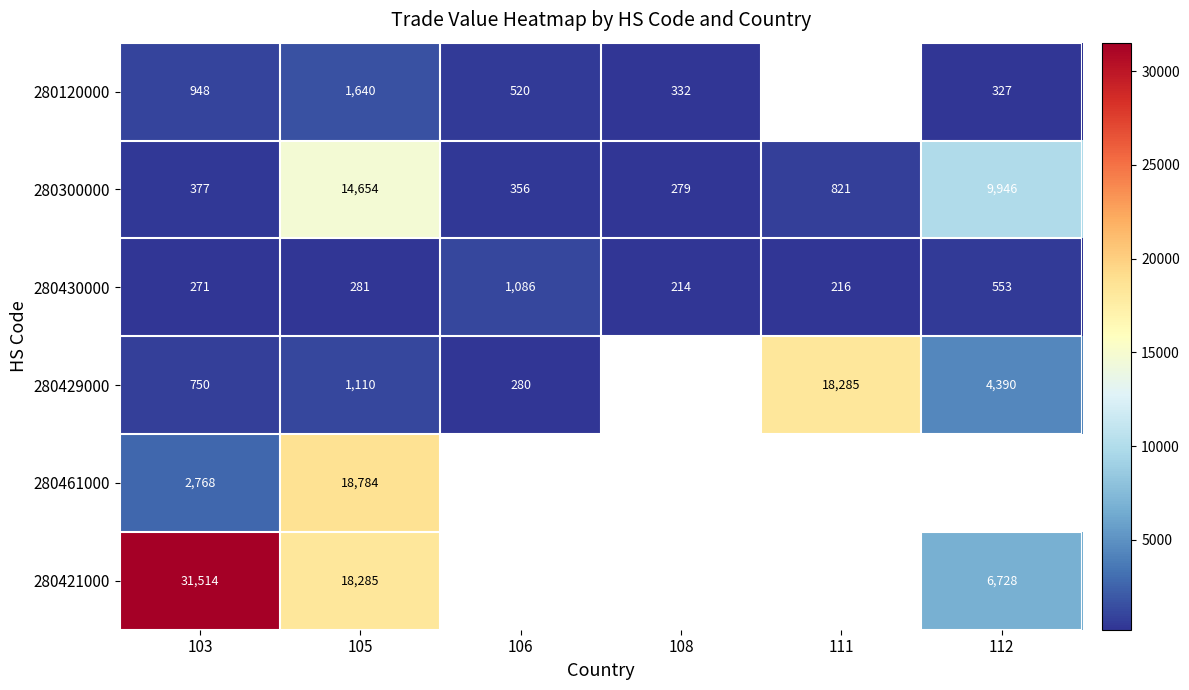

Which category has the highest value in the 280430000 series?

106